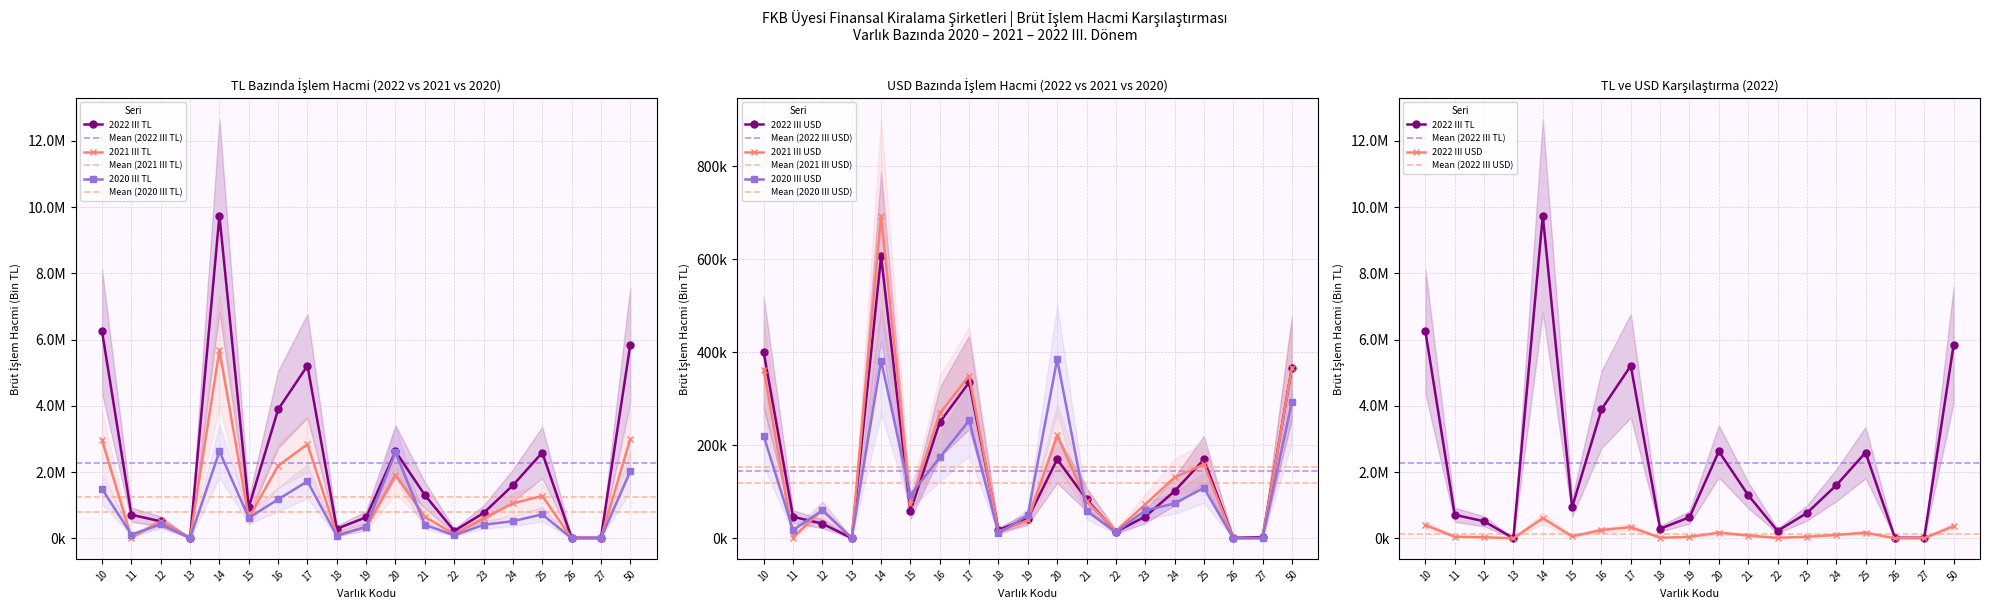

Where is 2022 III TL nearest to the value 4872482?

17